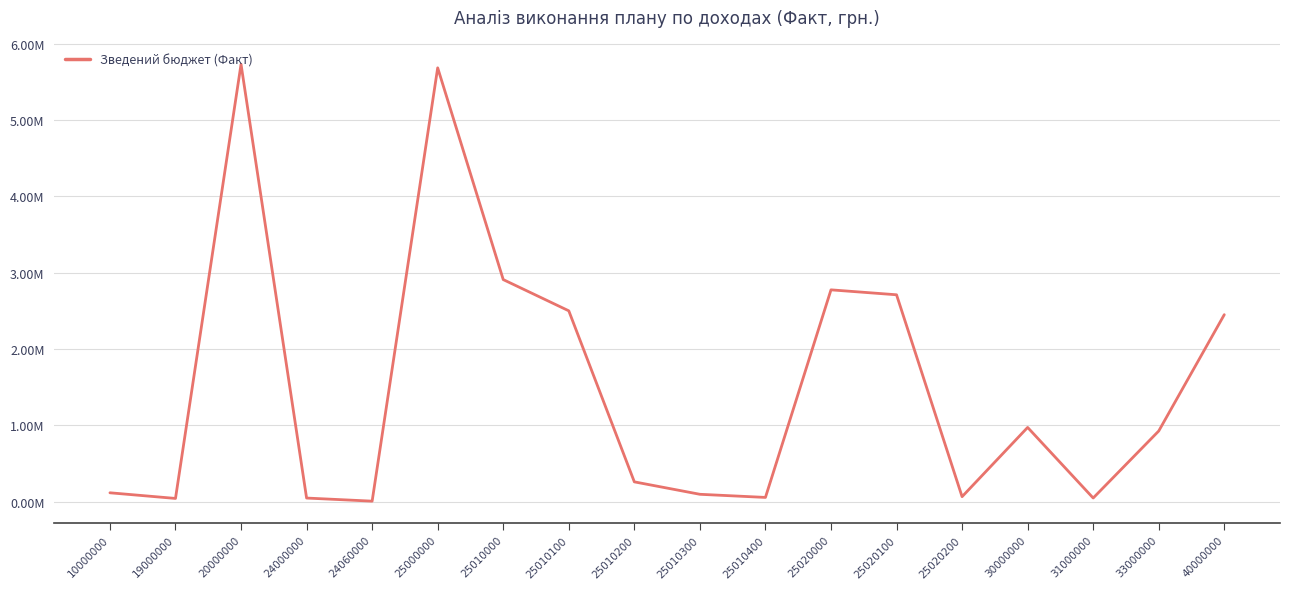

Does the chart display data point markers on the line(s)?

No